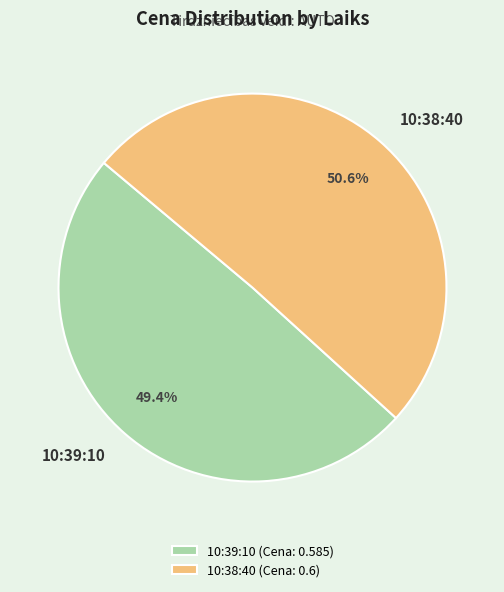

Does 10:38:40 represent more than half of the total?

Yes